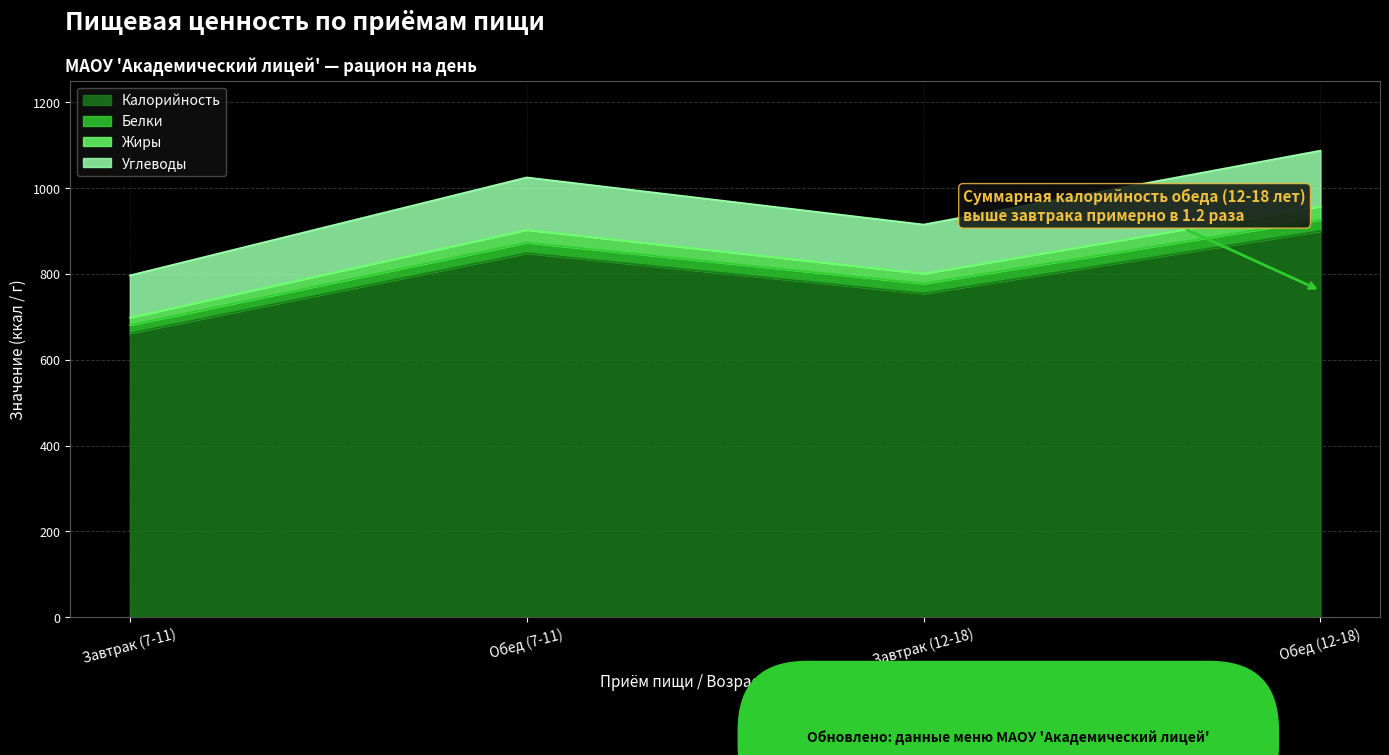

What is the label of the 4th point from the left?

Обед (12-18)